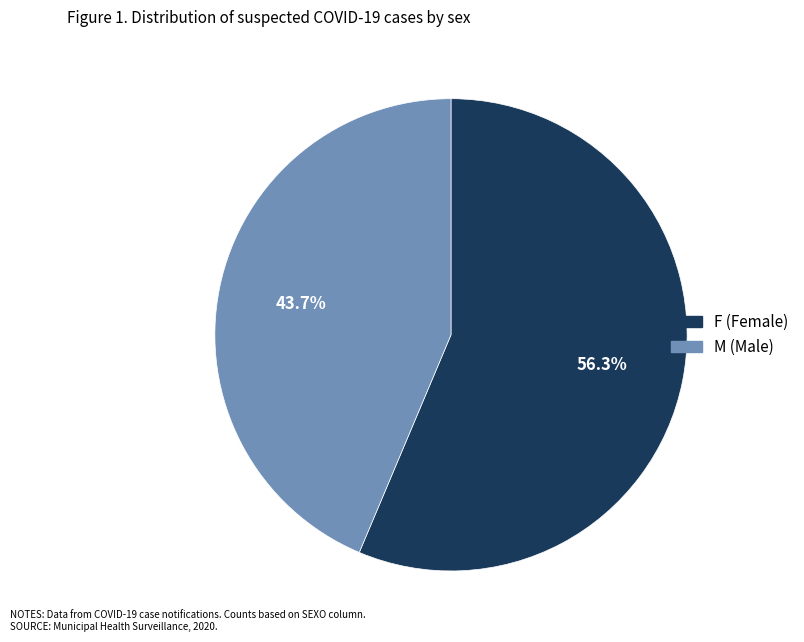

True or false: M accounts for 30% of the total.

False